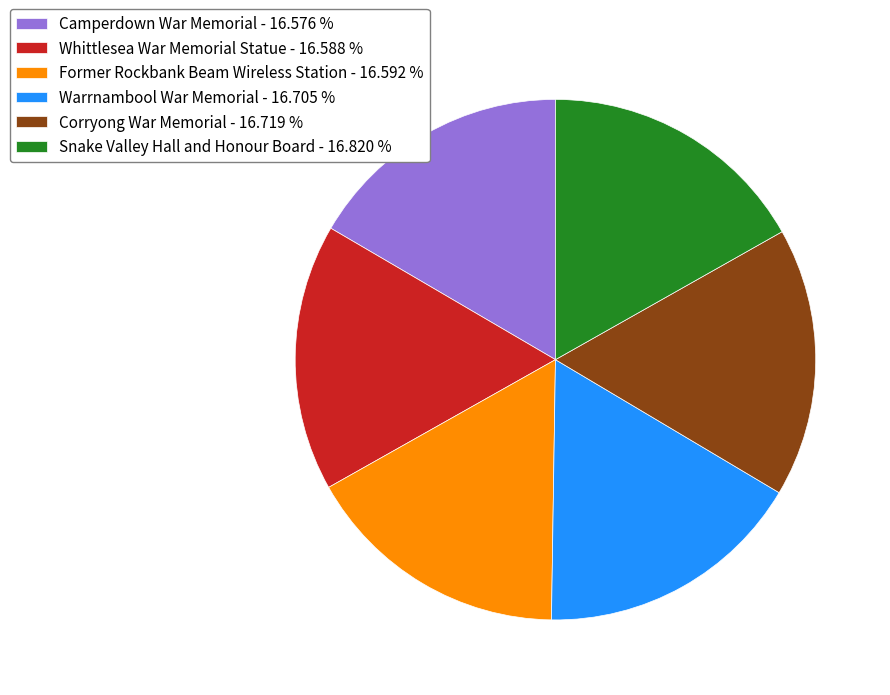

Approximately how many times larger is the value at Corryong War Memorial compared to Warrnambool War Memorial?

1.0